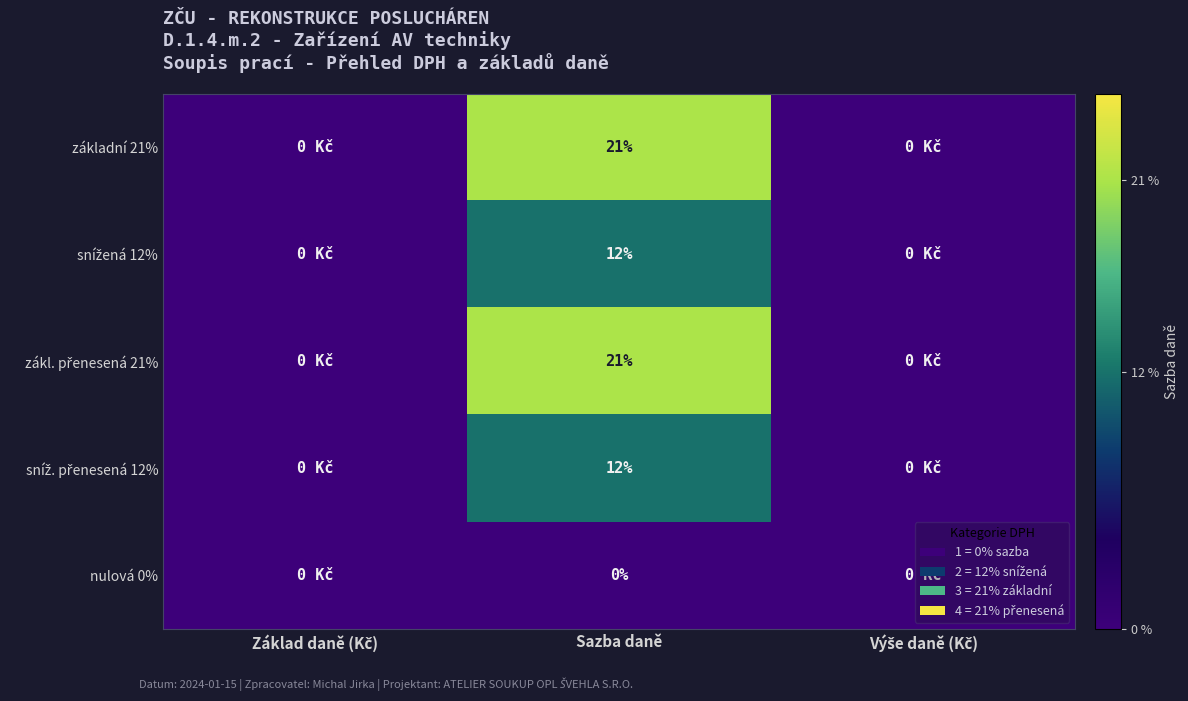

Rank the categories by snížená 12% value from highest to lowest.

Sazba daně, Základ daně (Kč), Výše daně (Kč)